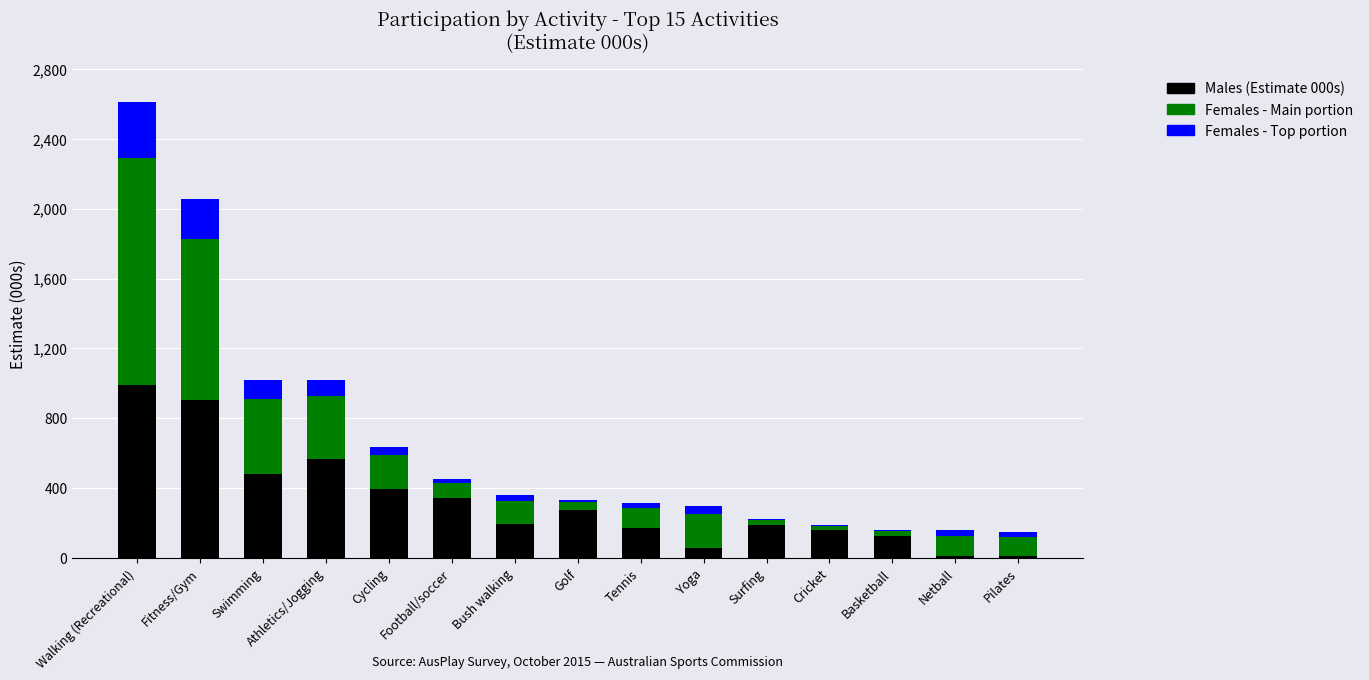

What is the total value across all series at Fitness/Gym?

2057.3